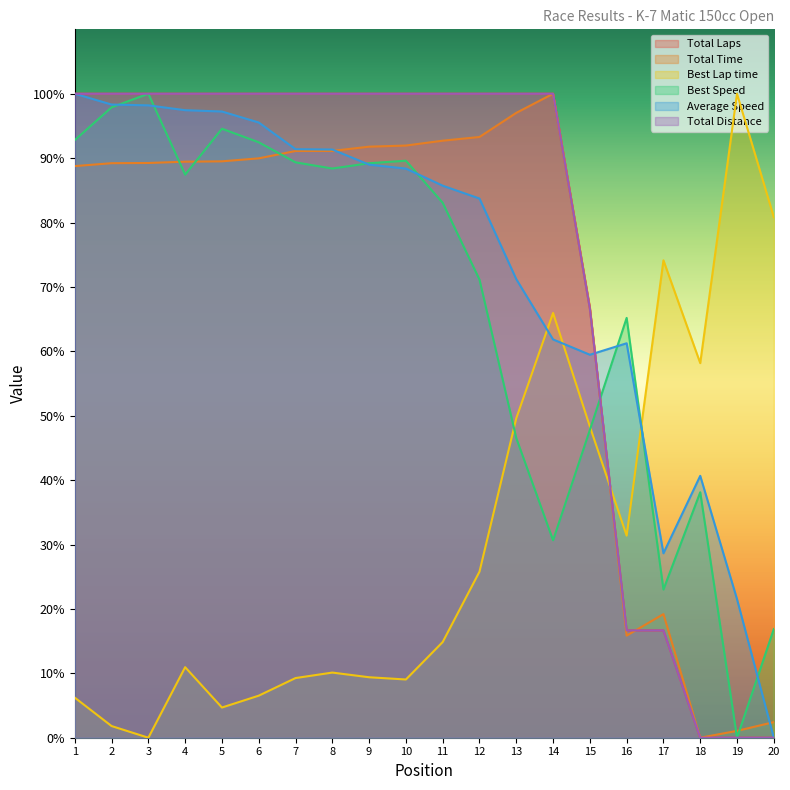

The Total Distance series shows 100.0 at 14. True or false?

True